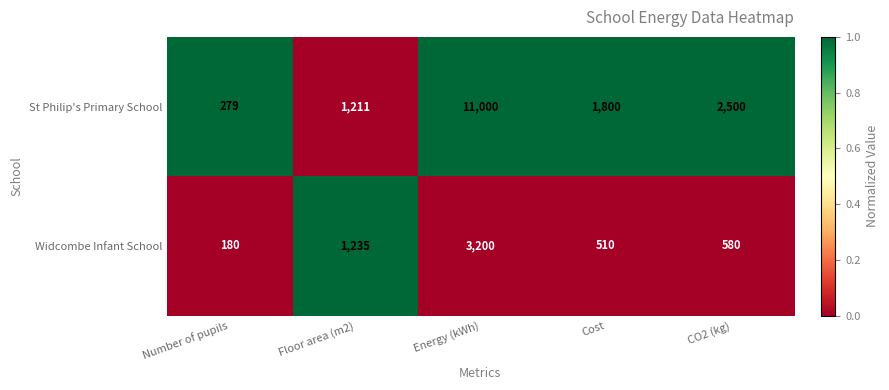

Reading left to right, extract all data points from this chart.

St Philip's Primary School: Number of pupils=279	Floor area (m2)=1211	Energy (kWh)=11000	Cost=1800	CO2 (kg)=2500
Widcombe Infant School: Number of pupils=180	Floor area (m2)=1235	Energy (kWh)=3200	Cost=510	CO2 (kg)=580